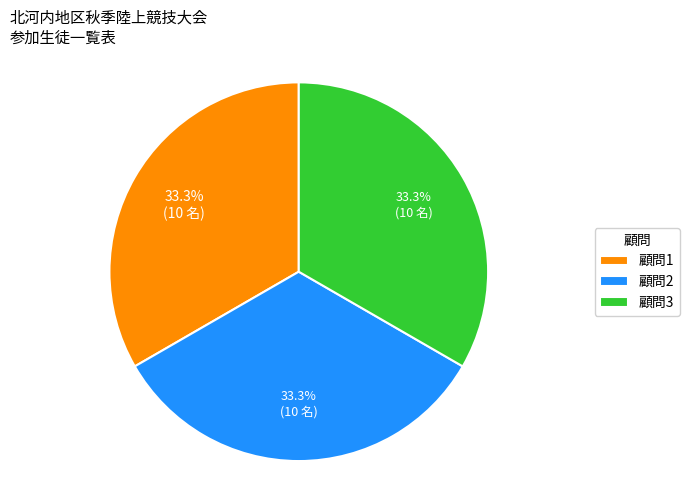

What is the ratio of the value at 顧問2 to the value at 顧問3?

1.0